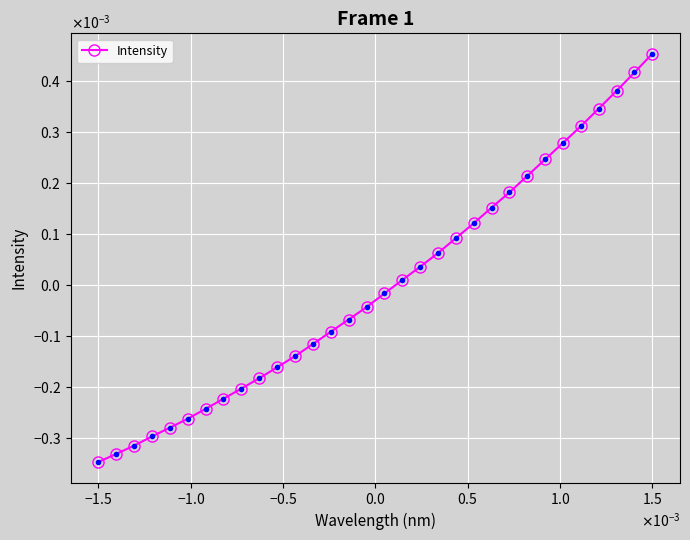

Is this an area chart (filled region under the line)?

No